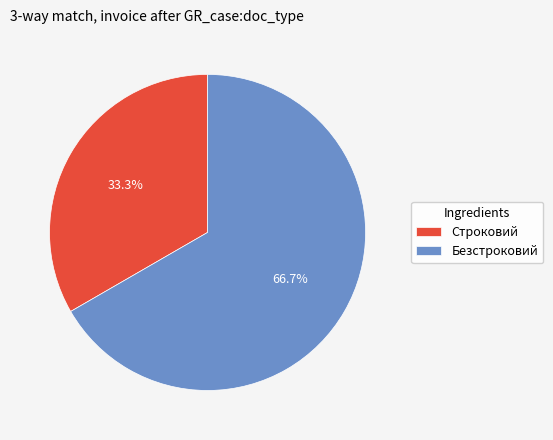

Count the number of slices in the pie.

2